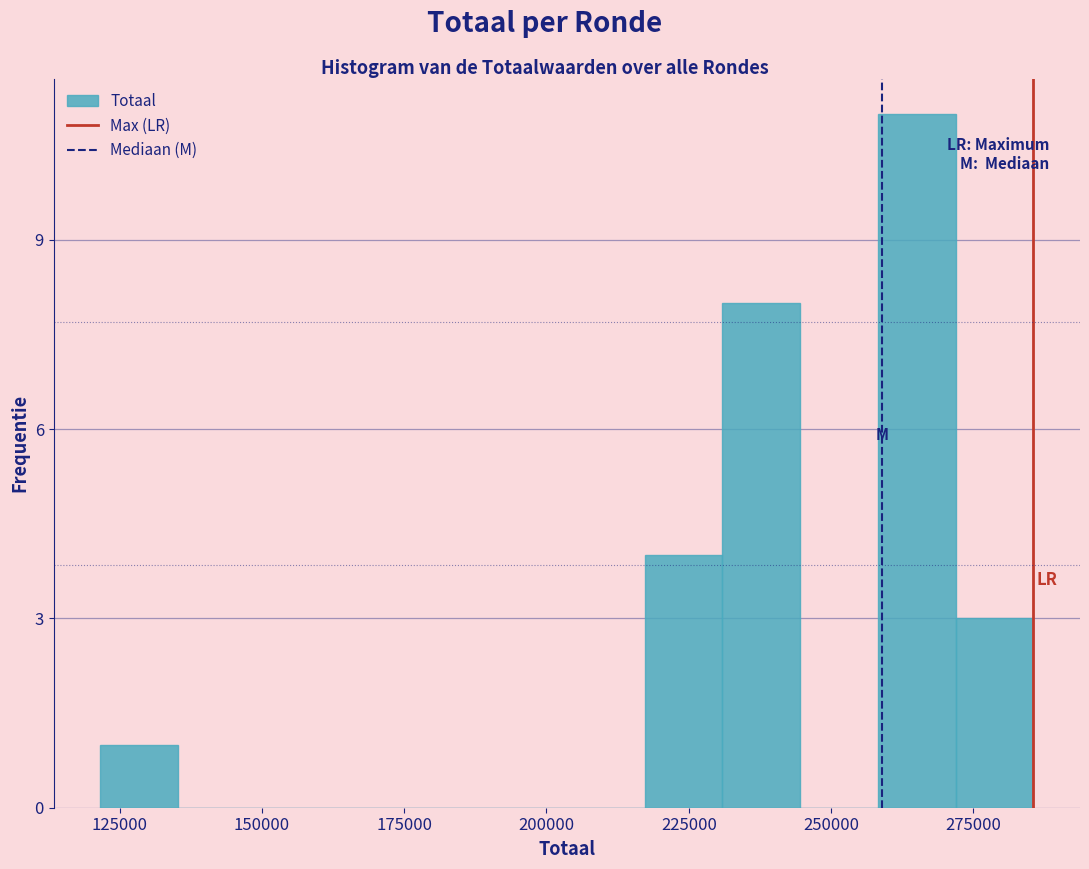

Read against the x-axis, roughly where is the centre of the tallest bar?

265000